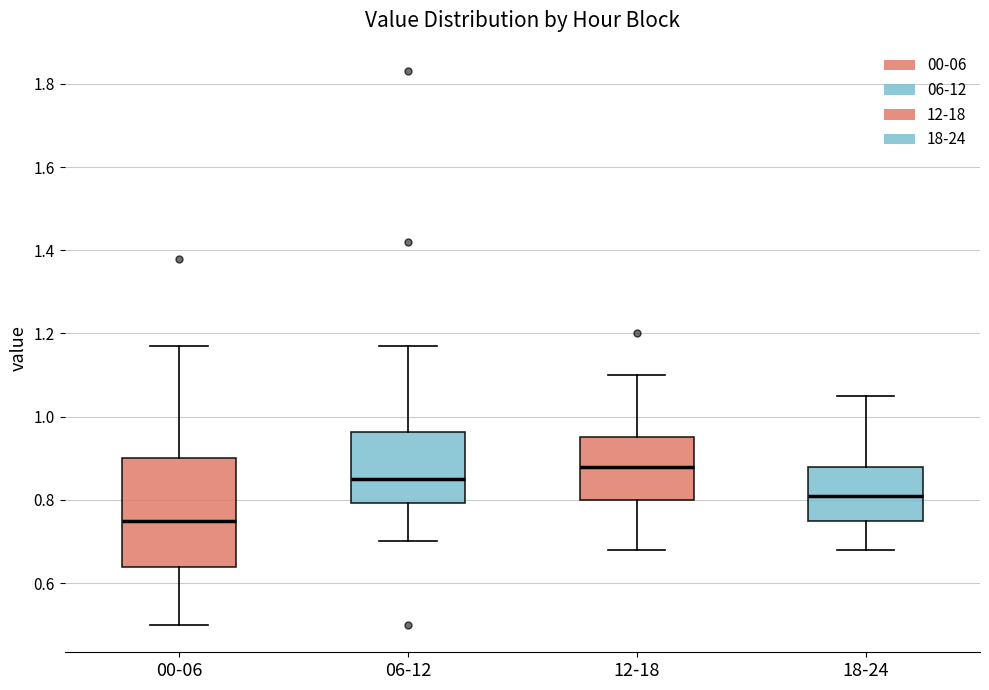

Which box has the highest median line?

12-18